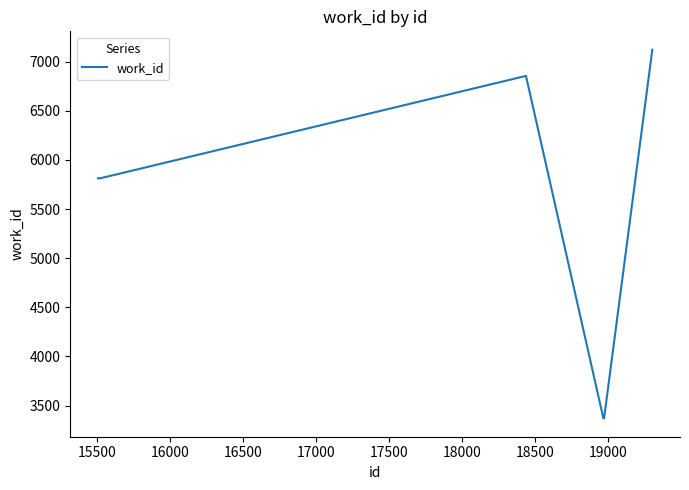

Reading right to left, extract all data points from this chart.

7121	3370	3370	6855	5813	5813	5813	5813	5813	5813